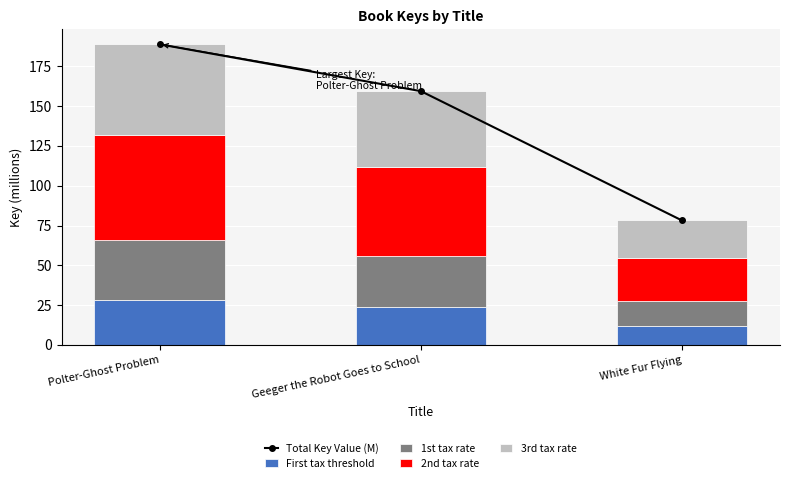

The value of First tax threshold at Polter-Ghost Problem is 49.0. True or false?

False